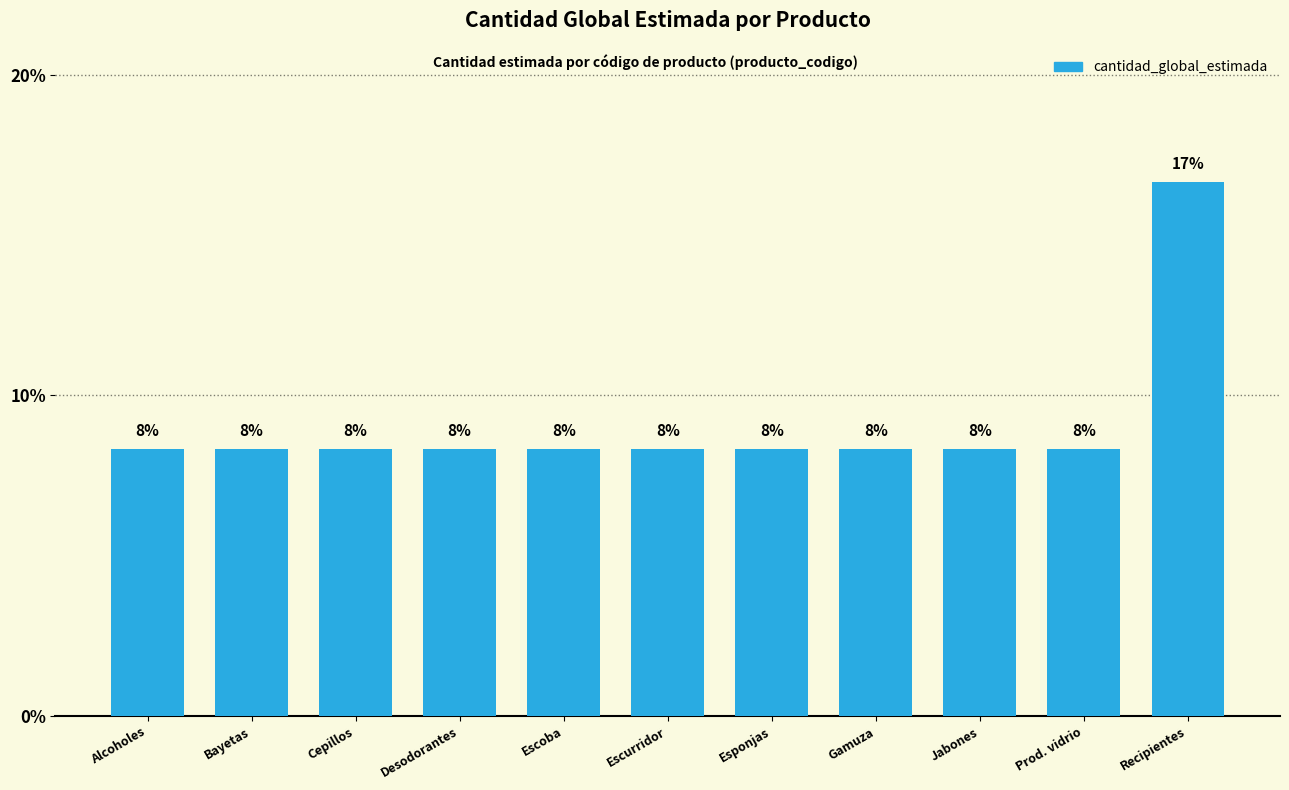

Does the chart contain any negative values?

No